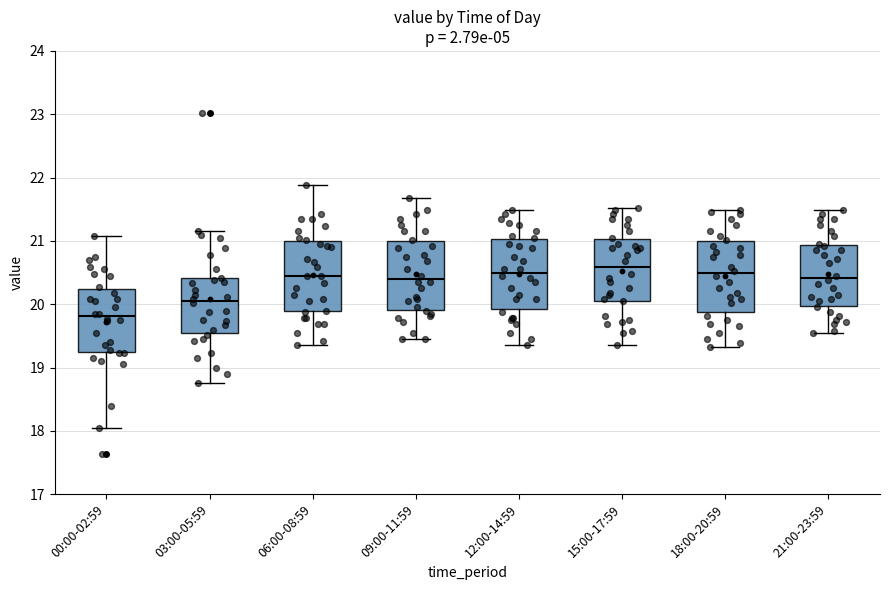

Which box has the lowest median line?

00:00-02:59